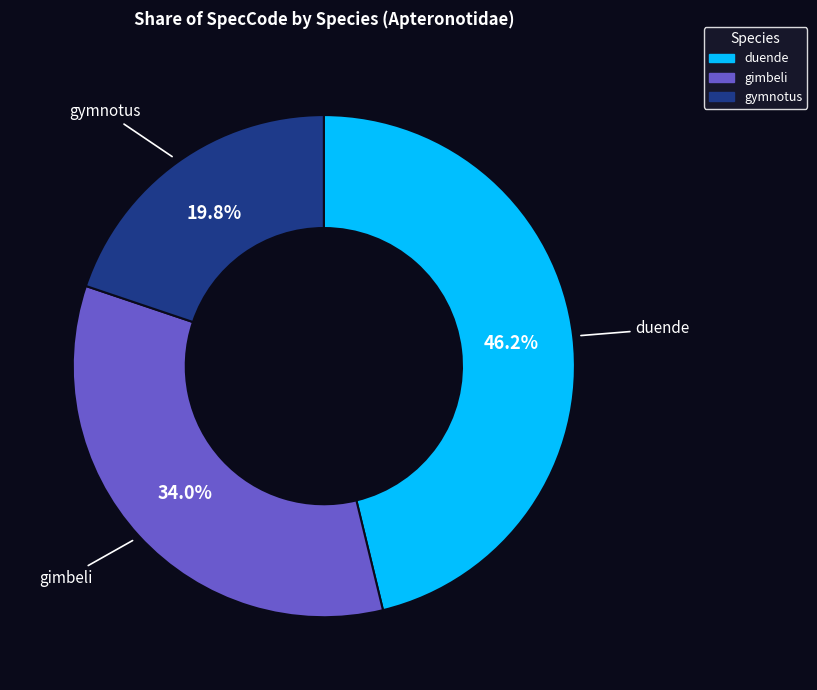

Between gimbeli and duende, which is larger?

duende